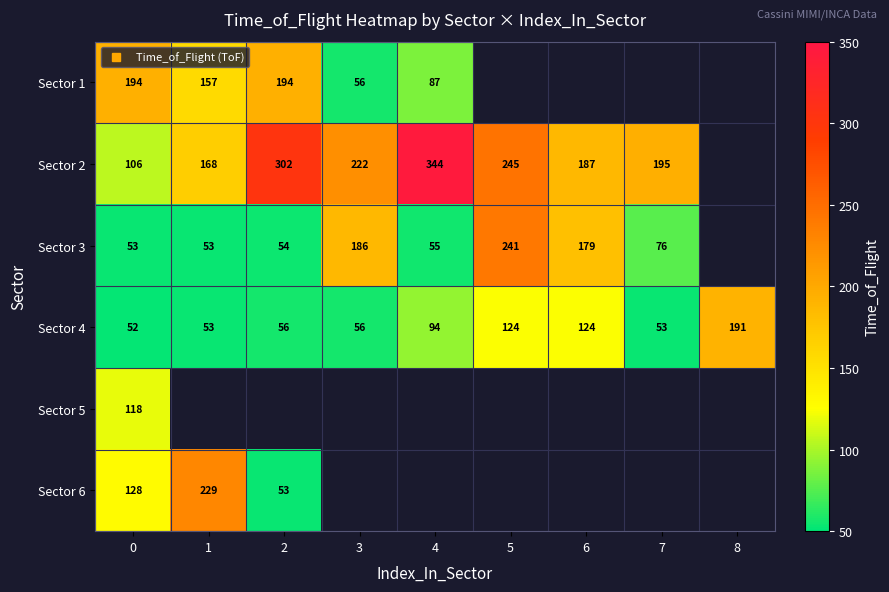

At which label does Sector 4 first exceed 56?

4